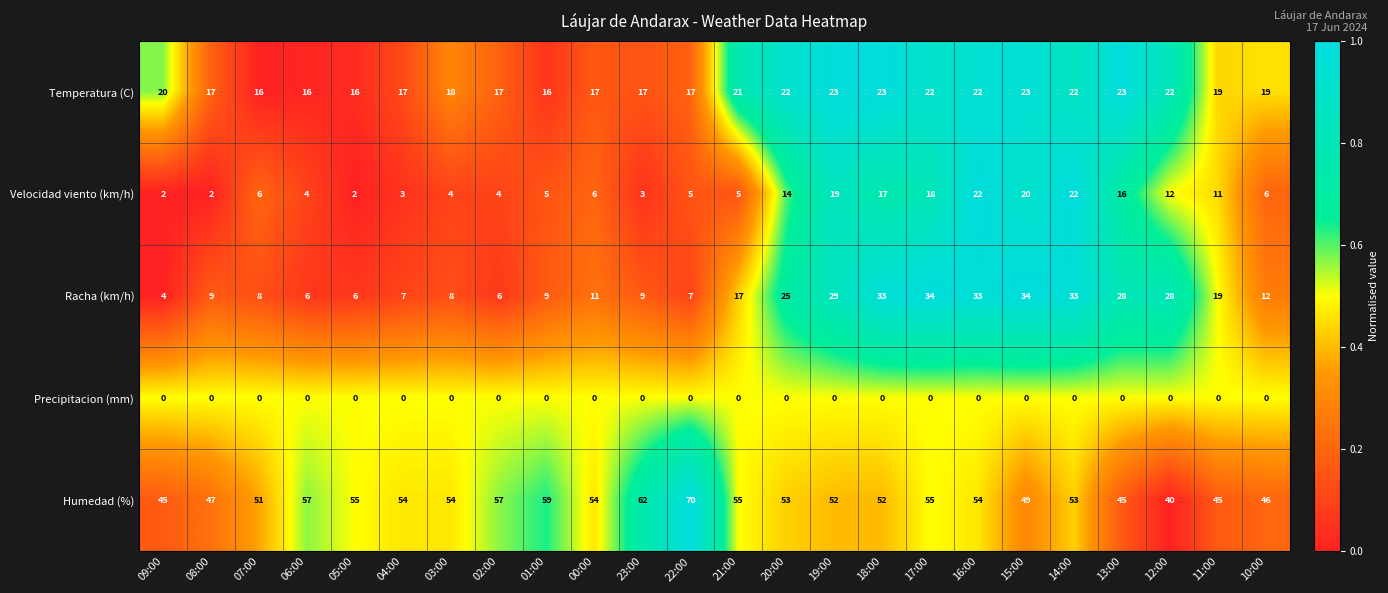

Rank the series at 13:00 from highest to lowest value.

Humedad (%), Racha (km/h), Temperatura (C), Velocidad viento (km/h), Precipitacion (mm)